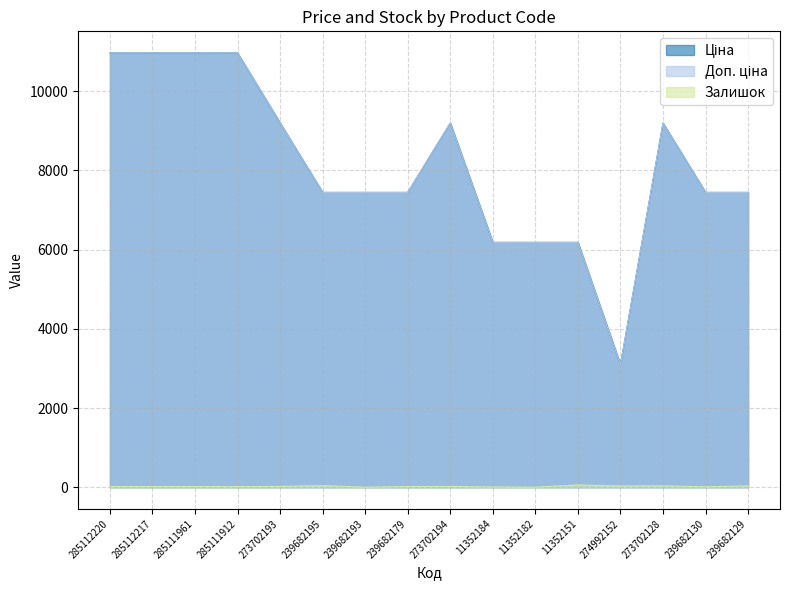

What is the highest value of the Залишок series?

57.0